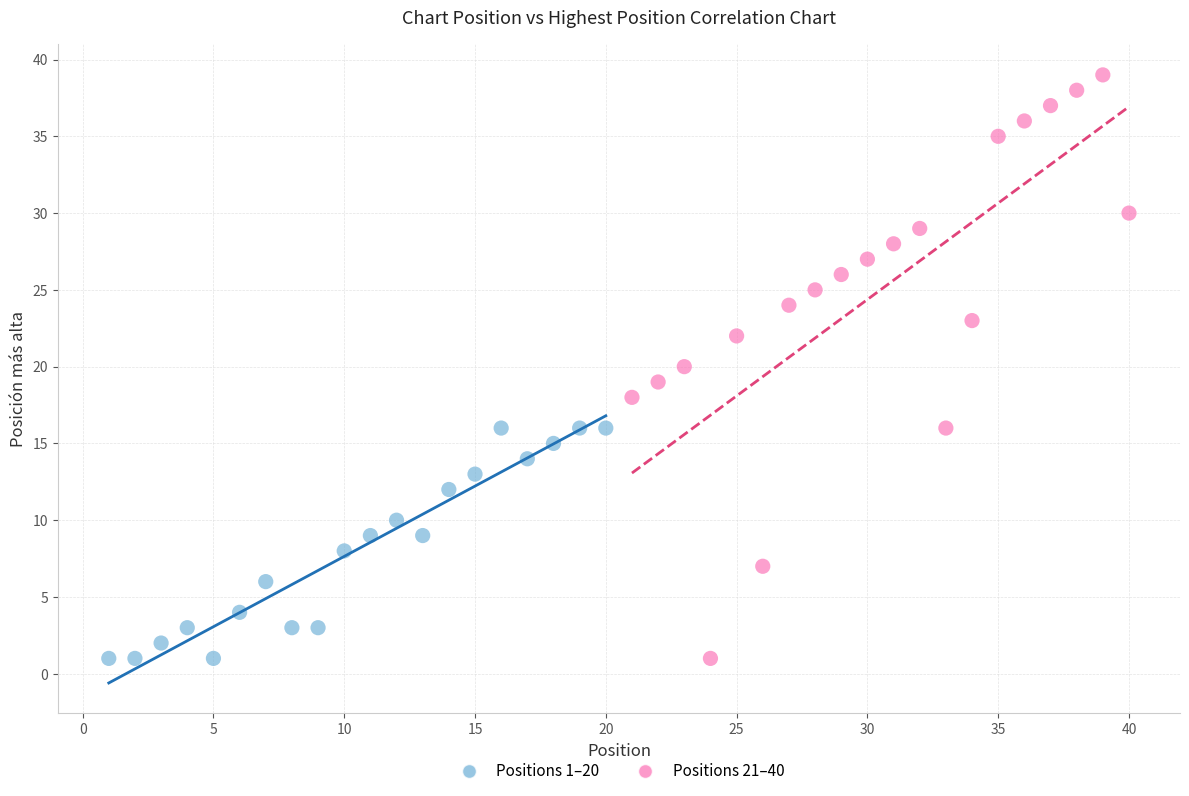

Which series contains the highest Y value?

Positions 21–40